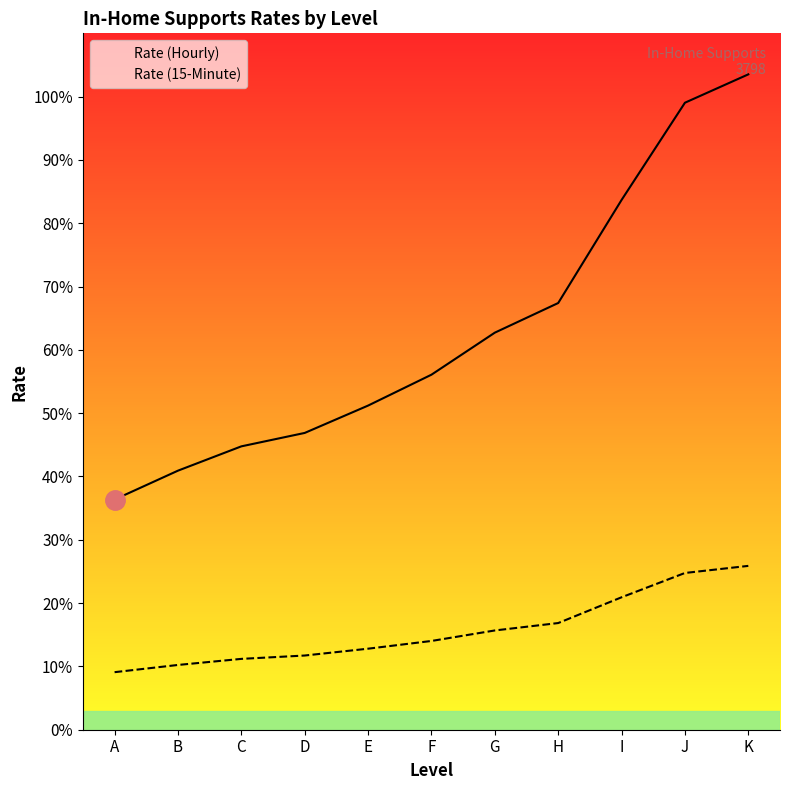

What is the sum of all Rate (15-Minute) values?

173.1